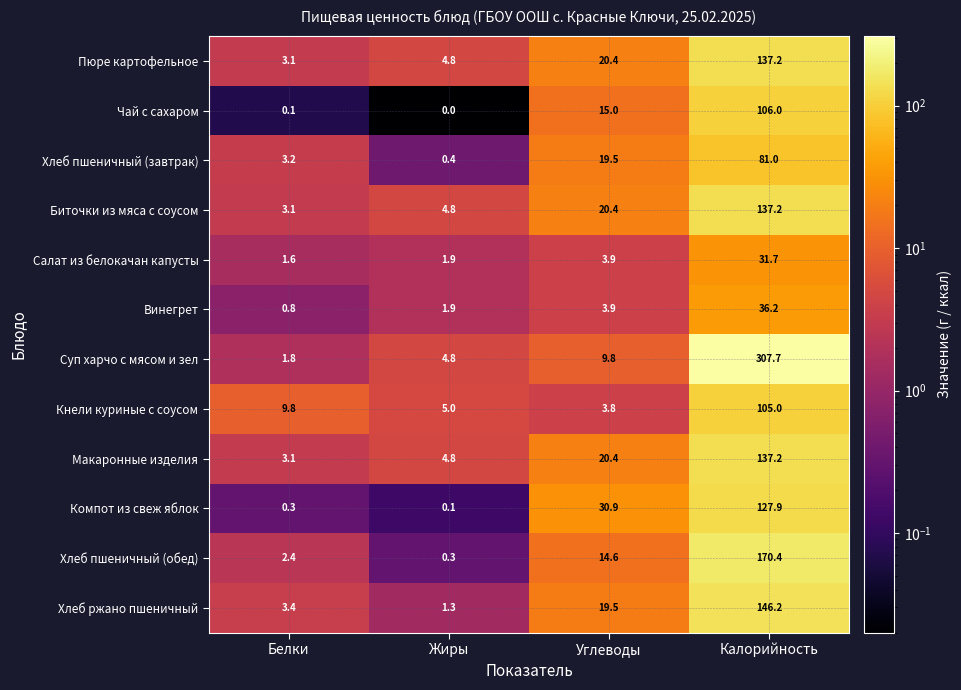

At which label does Чай с сахаром reach its minimum?

Жиры